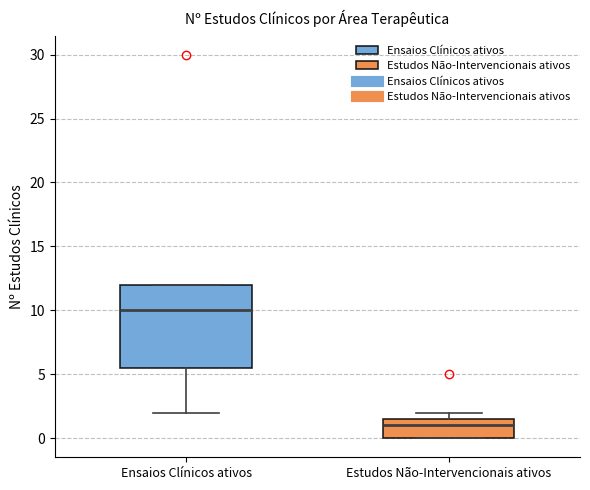

Reading left to right, transcribe this box plot: for each box, give where its median line is, the range the box spans, and where its two whiskers end, as read against the y-axis. The values are not printed on the chart, so give them approximately, as read against the axis.

Ensaios Clínicos ativos: median 10.0, box 5.5 to 12.0, whiskers 2.0 to 12.0
Estudos Não-Intervencionais ativos: median 1.0, box 0.0 to 1.5, whiskers 0.0 to 2.0